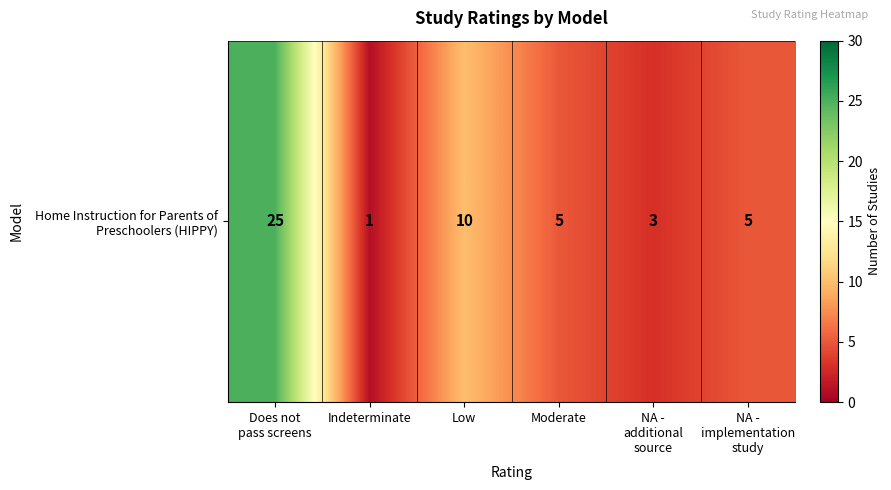

Rank the categories by value from highest to lowest.

Does not
pass screens, Low, Moderate, NA -
implementation
study, NA -
additional
source, Indeterminate